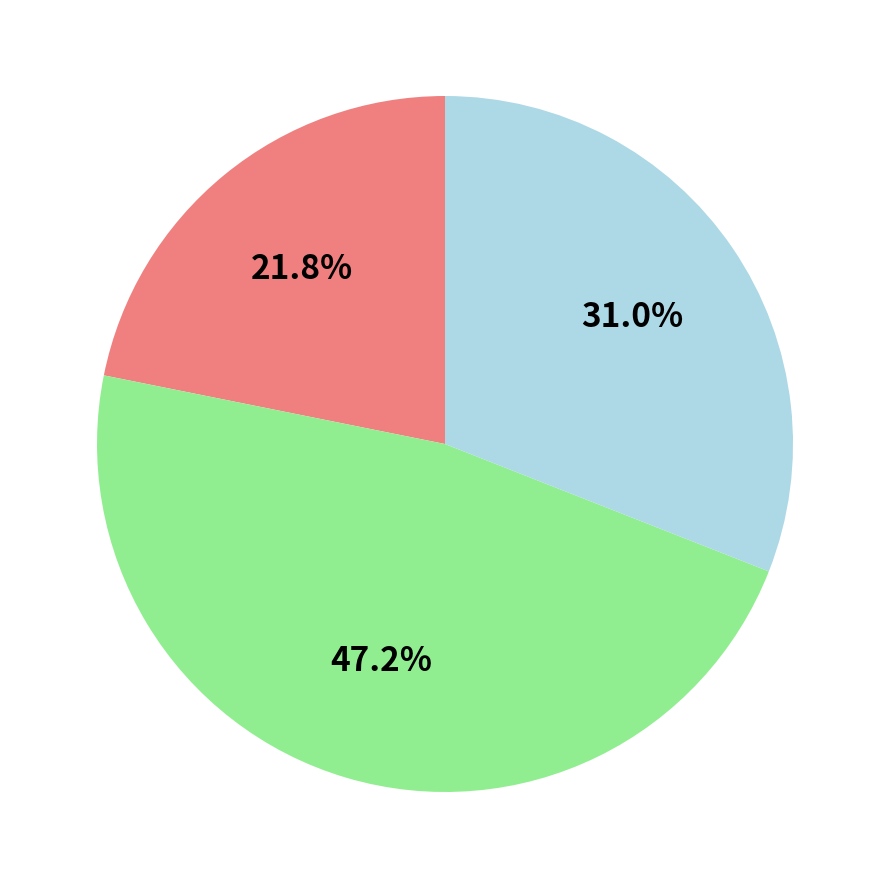

Is there any slice that represents more than half of the pie?

No